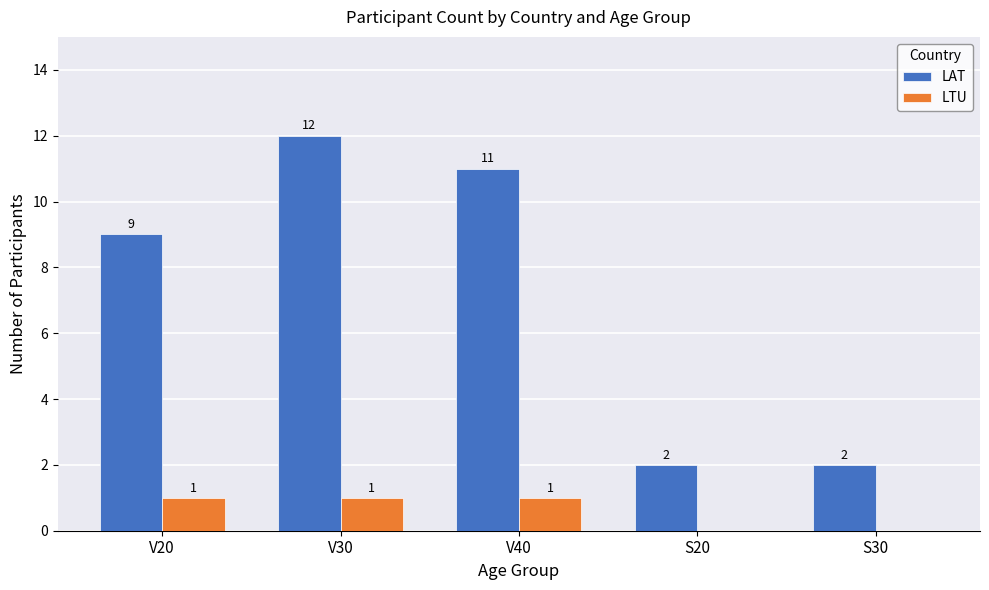

The value of LAT at S20 is 0. True or false?

False